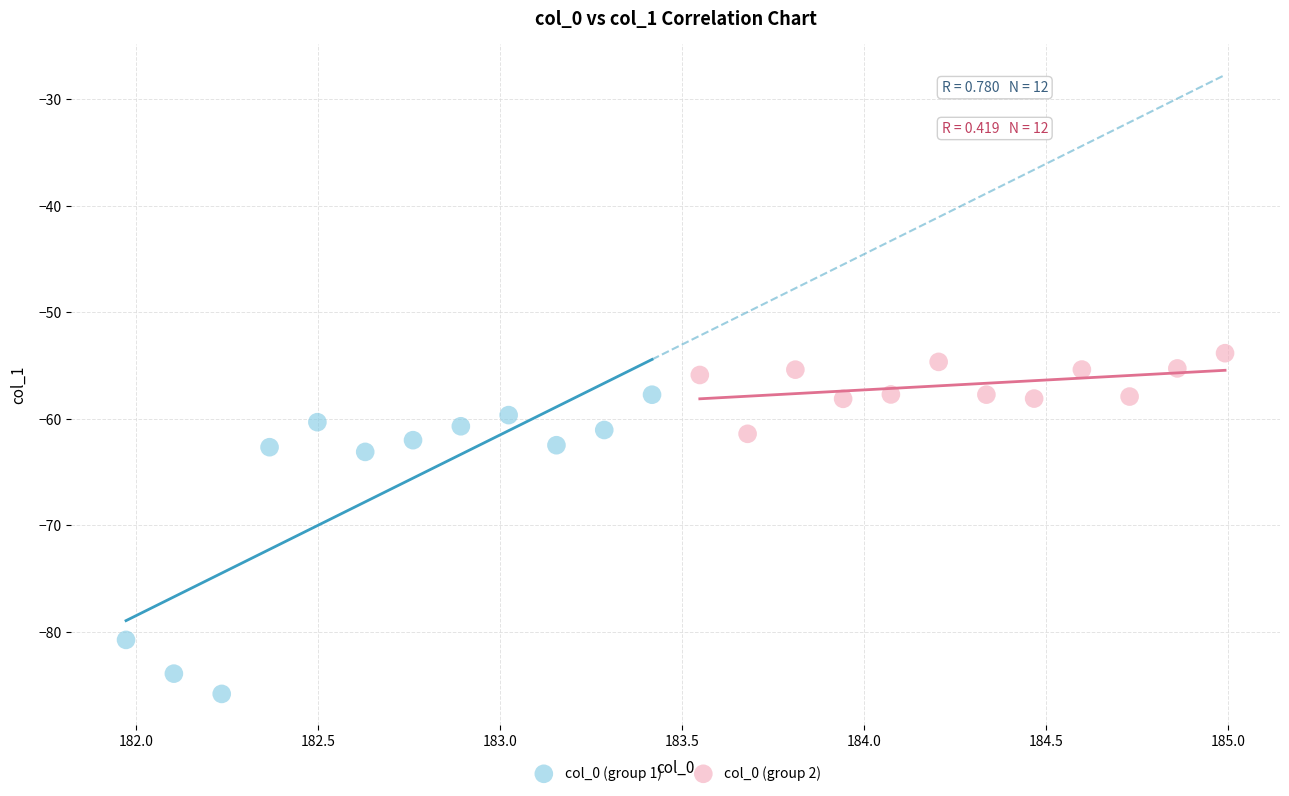

What are all the series names shown in the legend?

col_0 (group 1), col_0 (group 2)